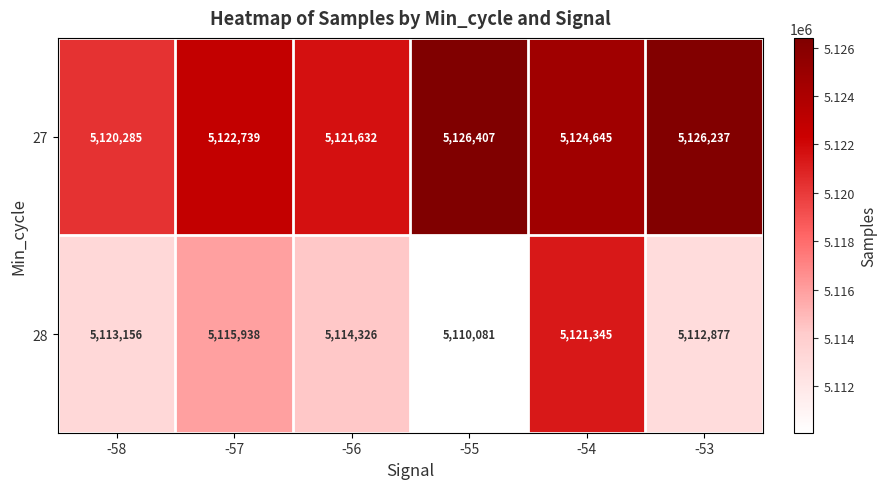

What is the sum of all 28 values?

30687723